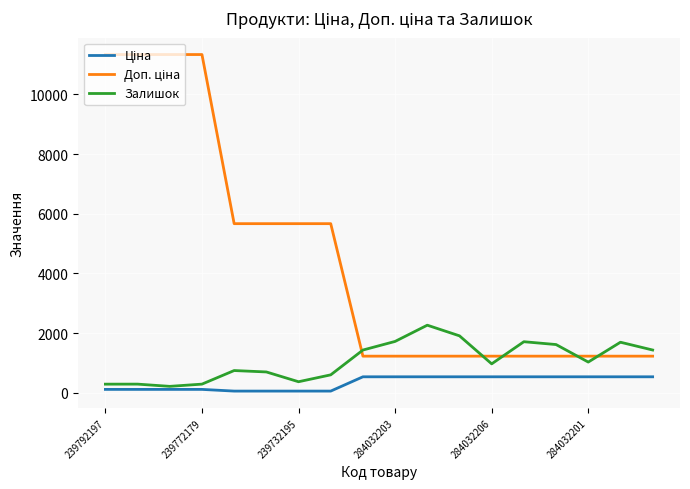

Count the number of categories in the chart.

18